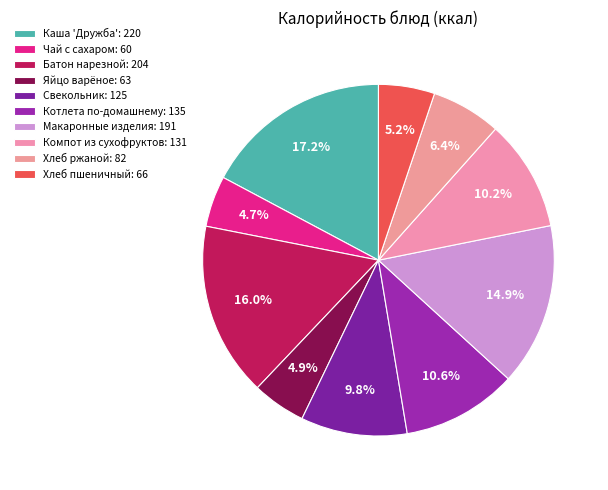

True or false: Батон нарезной accounts for 16% of the total.

True